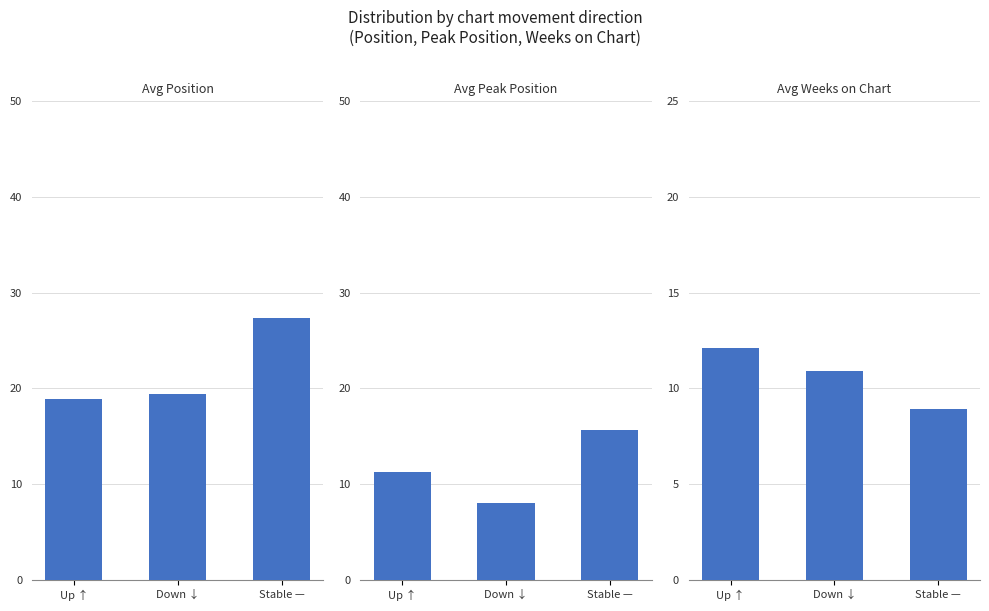

What is the spread (max minus min) of values at Down ↓?

11.4